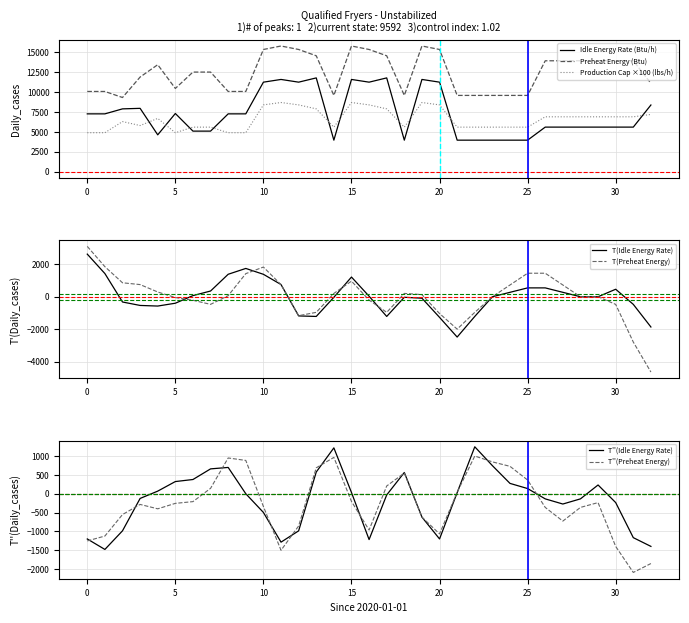

How many interior local peaks does the Idle Energy Rate (Btu/h) series have?

7